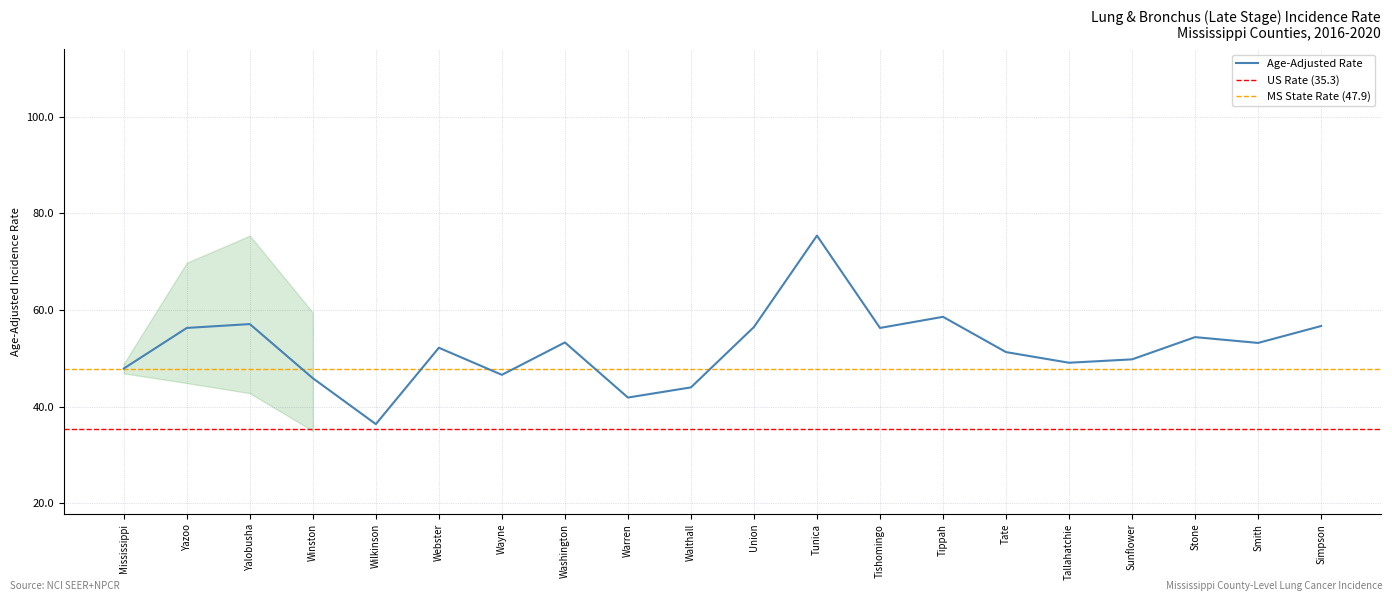

Reading left to right, list all the values displayed in this chart.

47.9	56.3	57.1	45.9	36.4	52.2	46.6	53.3	41.9	44.0	56.5	75.4	56.3	58.6	51.3	49.1	49.8	54.4	53.2	56.7